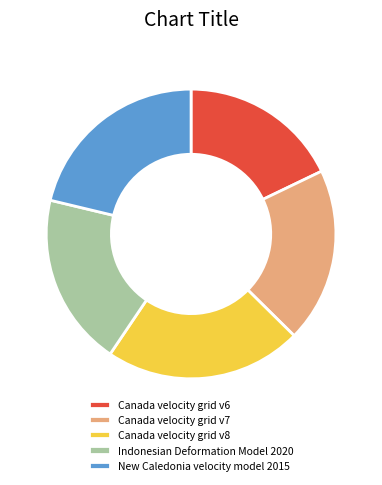

What is the ratio of the value at New Caledonia velocity model 2015 to the value at Canada velocity grid v7?

1.1